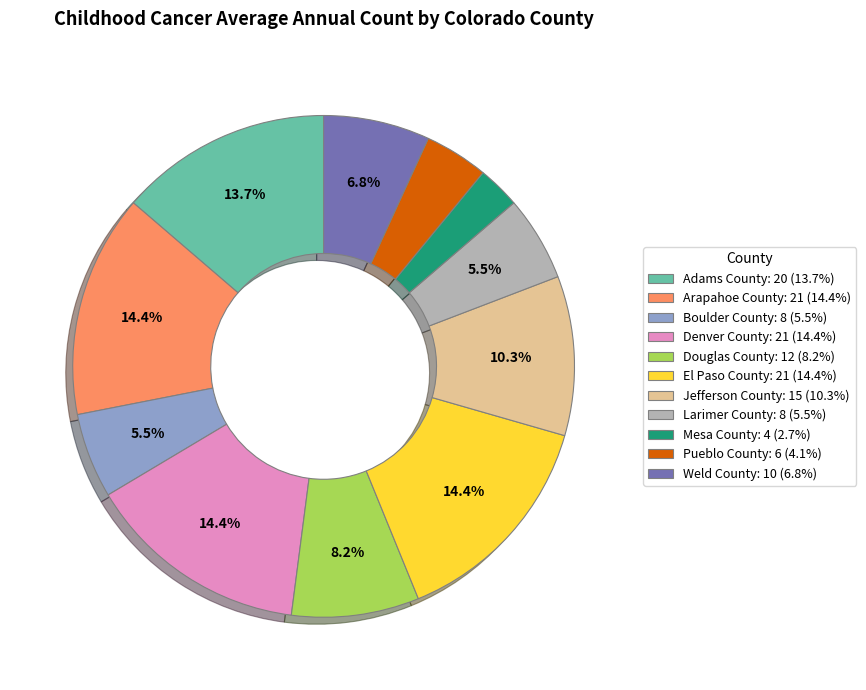

What is the ratio of the value at Weld County to the value at Adams County?

0.5